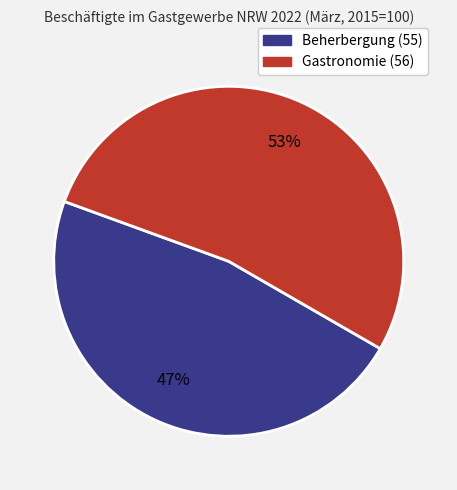

Approximately how many times larger is the value at Gastronomie (56) compared to Beherbergung (55)?

1.1